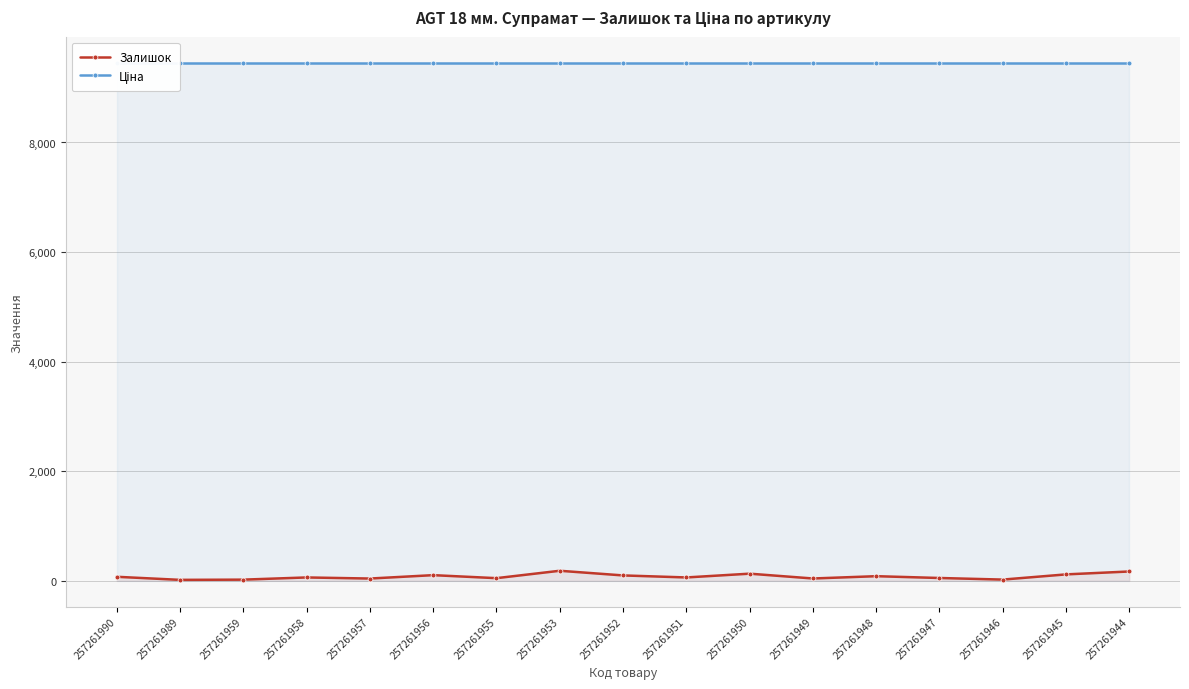

How many lines are shown in the chart?

2